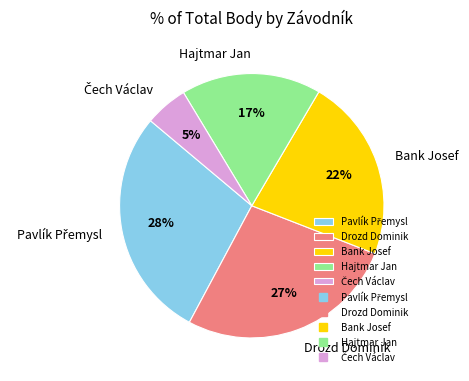

What percentage is the Drozd Dominik slice, to the nearest percent?

27%